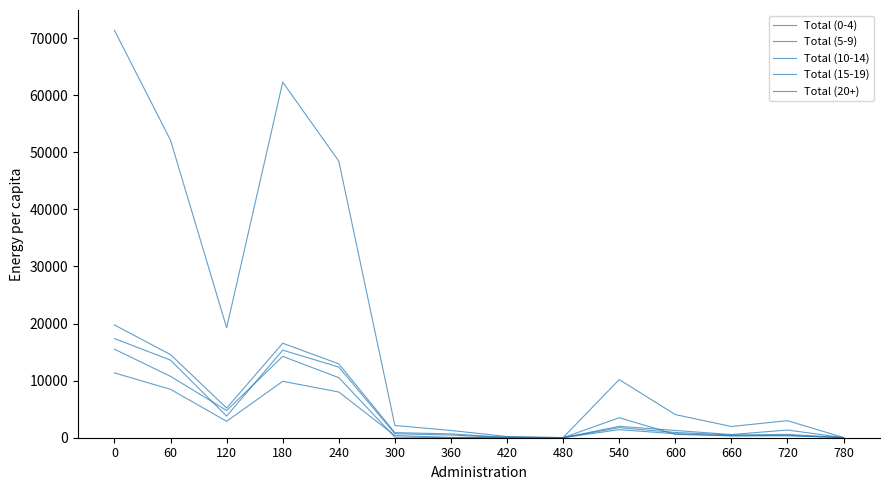

Reading right to left, list all the values displayed in this chart.

Total (0-4): 34	2988	1966	4055	10184	32	211	1270	2146	48444	62287	19257	52103	71360
Total (5-9): 11	1350	552	1276	1996	7	47	674	893	12936	16553	5194	14557	19751
Total (10-14): 8	590	493	923	1760	6	38	471	692	12377	15344	3784	13584	17368
Total (15-19): 3	416	343	702	1409	6	16	59	386	8007	9883	2878	8474	11352
Total (20+): 8	341	324	586	3504	10	99	24	95	10518	14250	4764	10746	15510